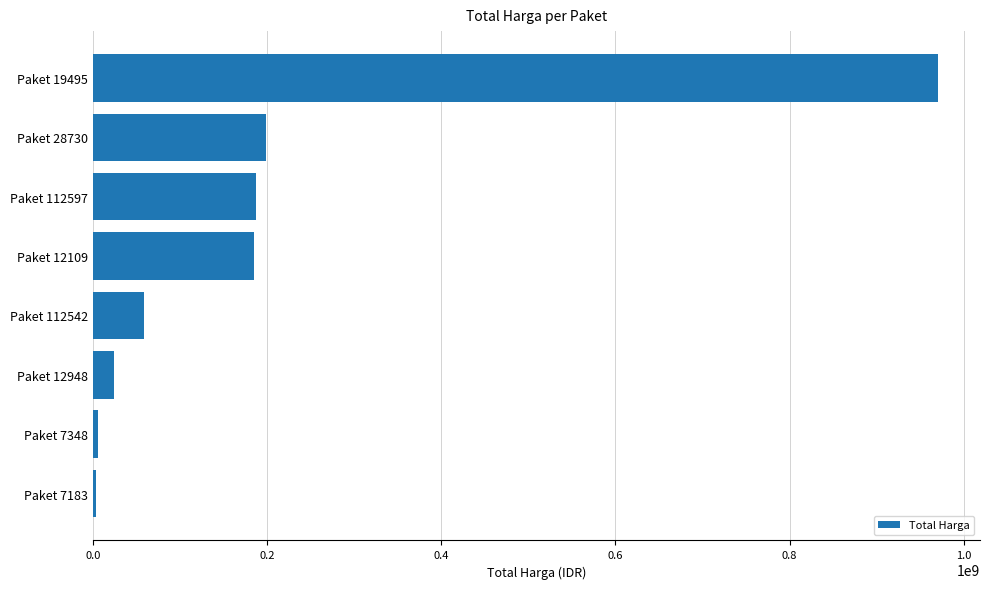

What is the difference between the maximum and minimum values?

966578000